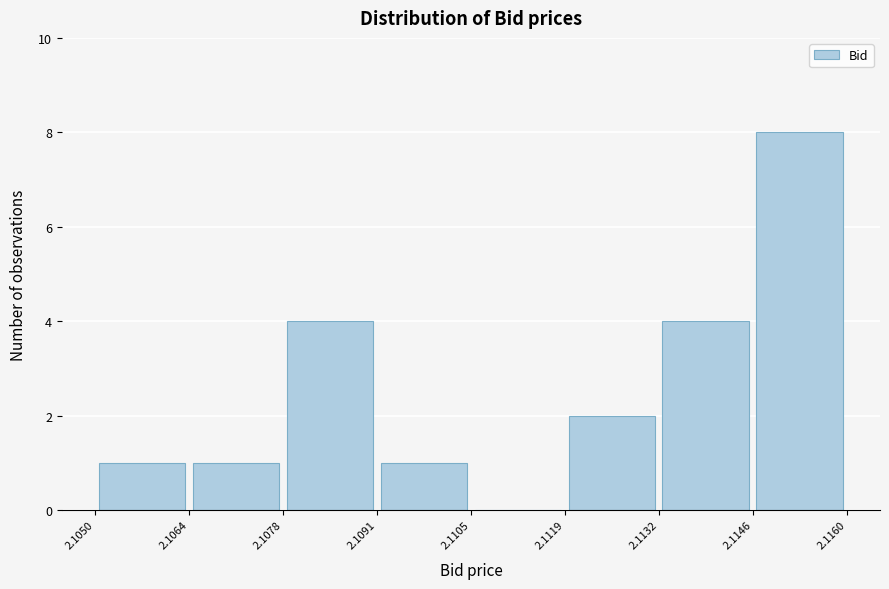

Over which range of the x-axis is the bar tallest?

2.1146 to 2.1160